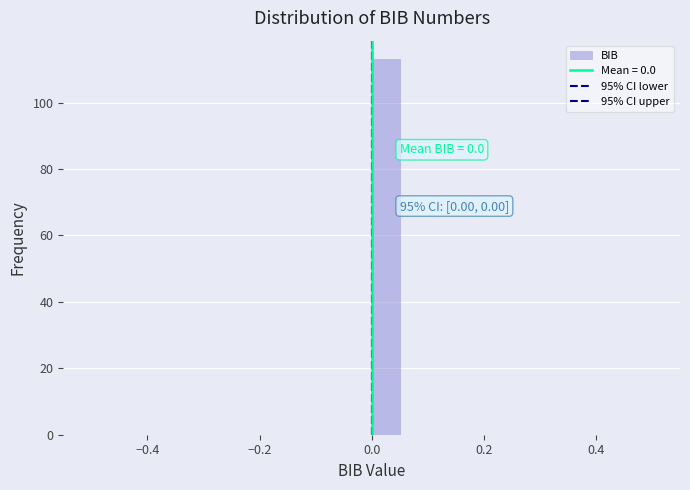

Around what value on the x-axis is the tallest bar? Give the approximate position of its centre, as read against the axis.

0.02